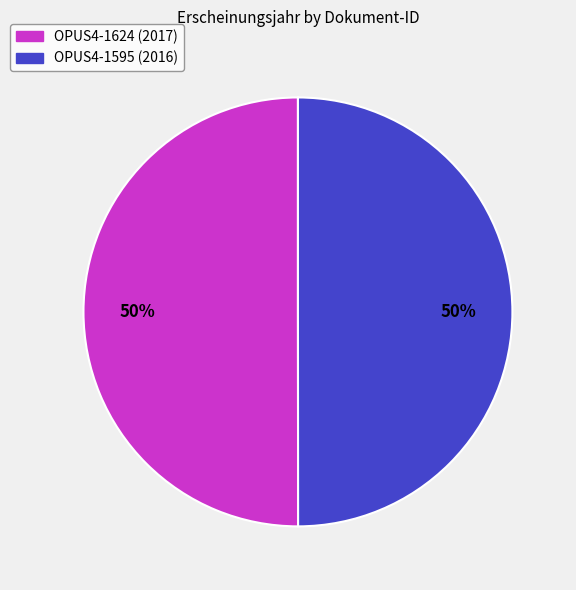

Do OPUS4-1624 and OPUS4-1595 together represent more than half of the pie?

Yes